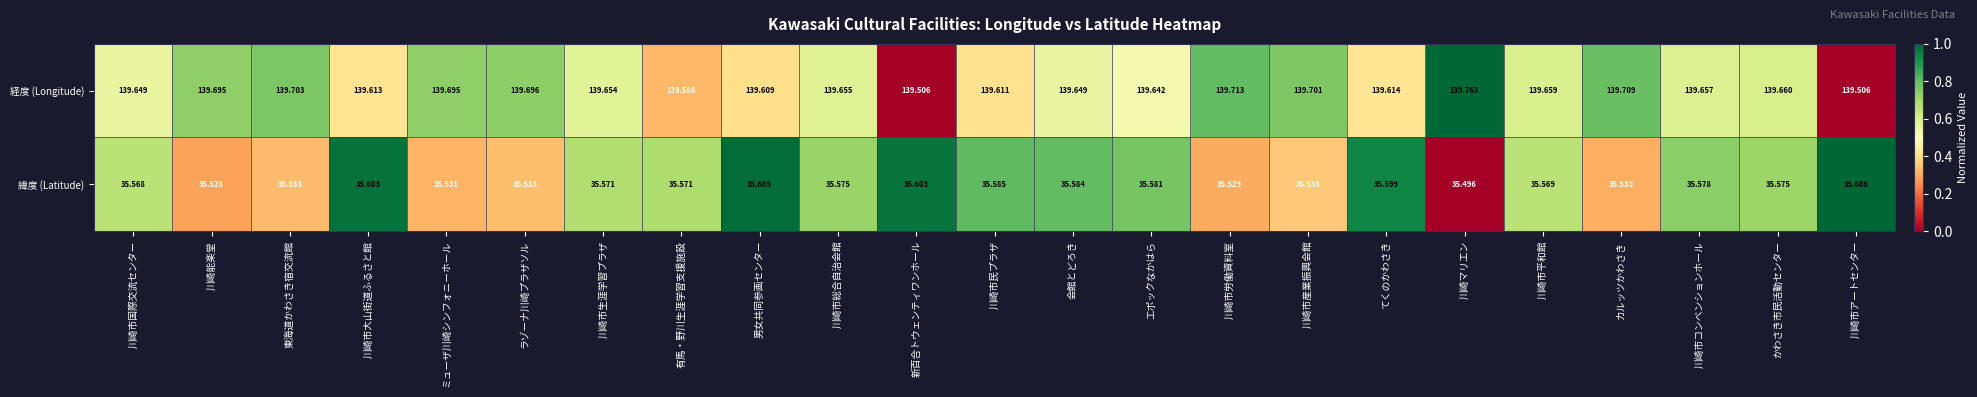

Count the number of data series in this chart.

2